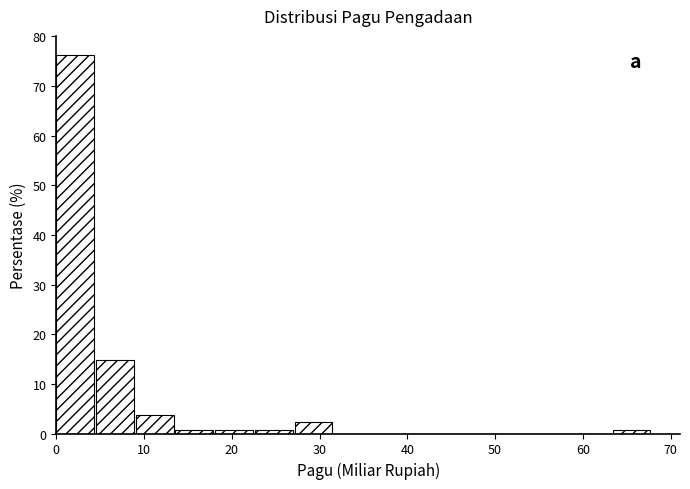

Which range on the x-axis has the tallest bar?

0 to 5